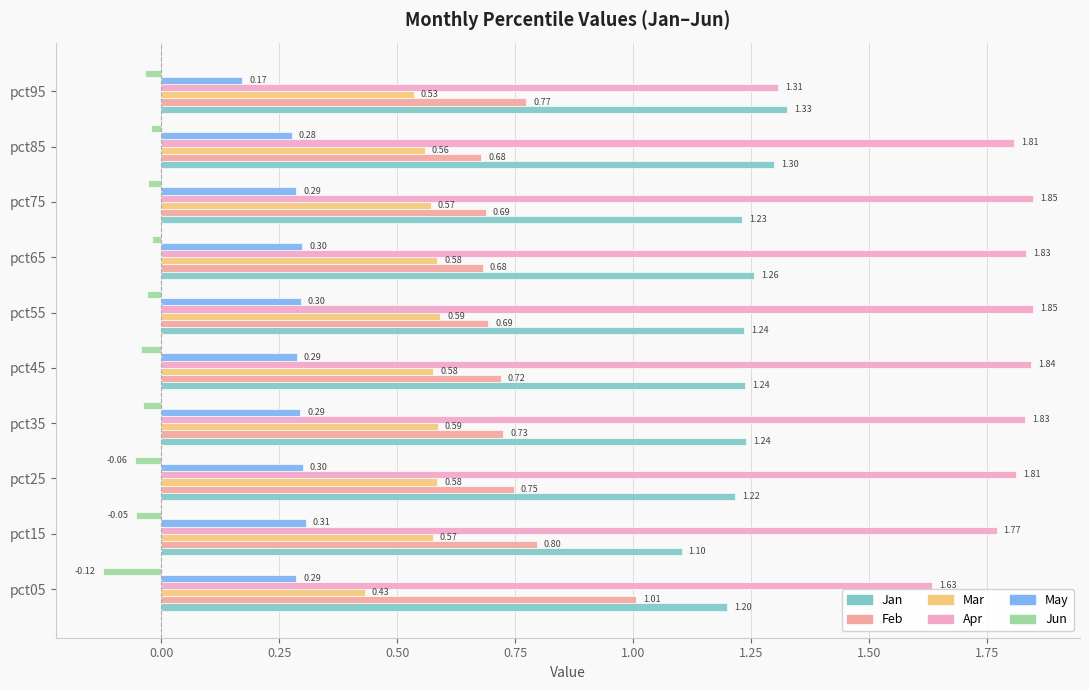

At pct35, list the series in order from largest to smallest.

Apr, Jan, Feb, Mar, May, Jun